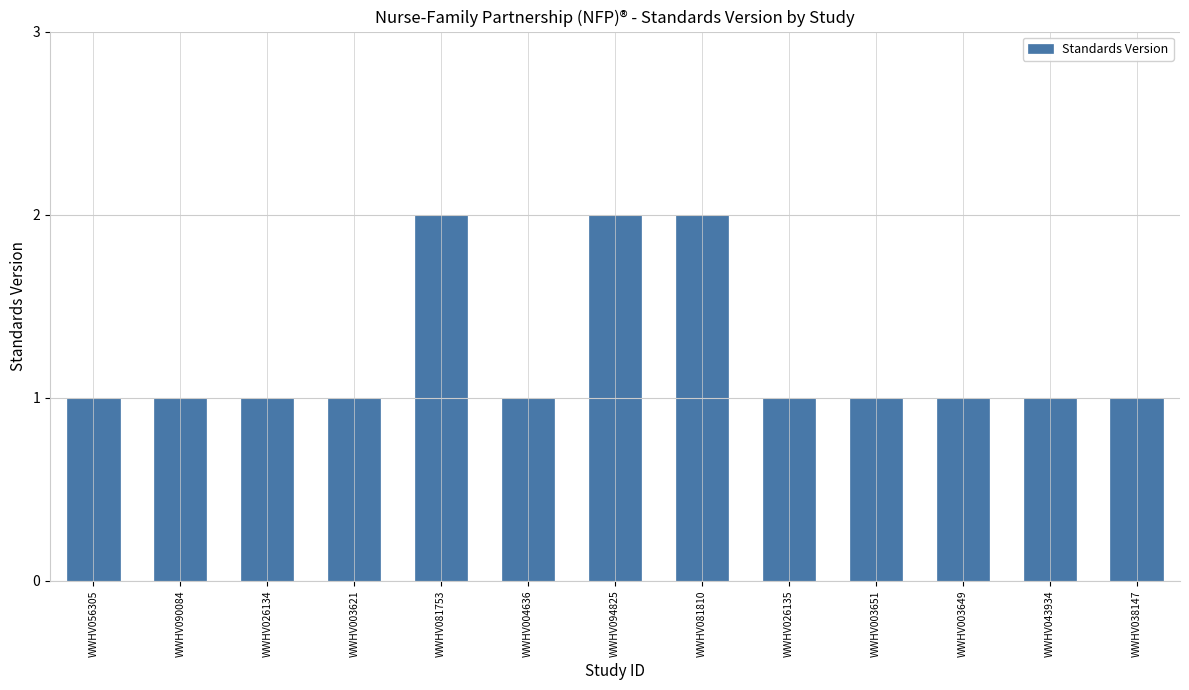

What is the change in value from WWHV003621 to WWHV094825?

+1